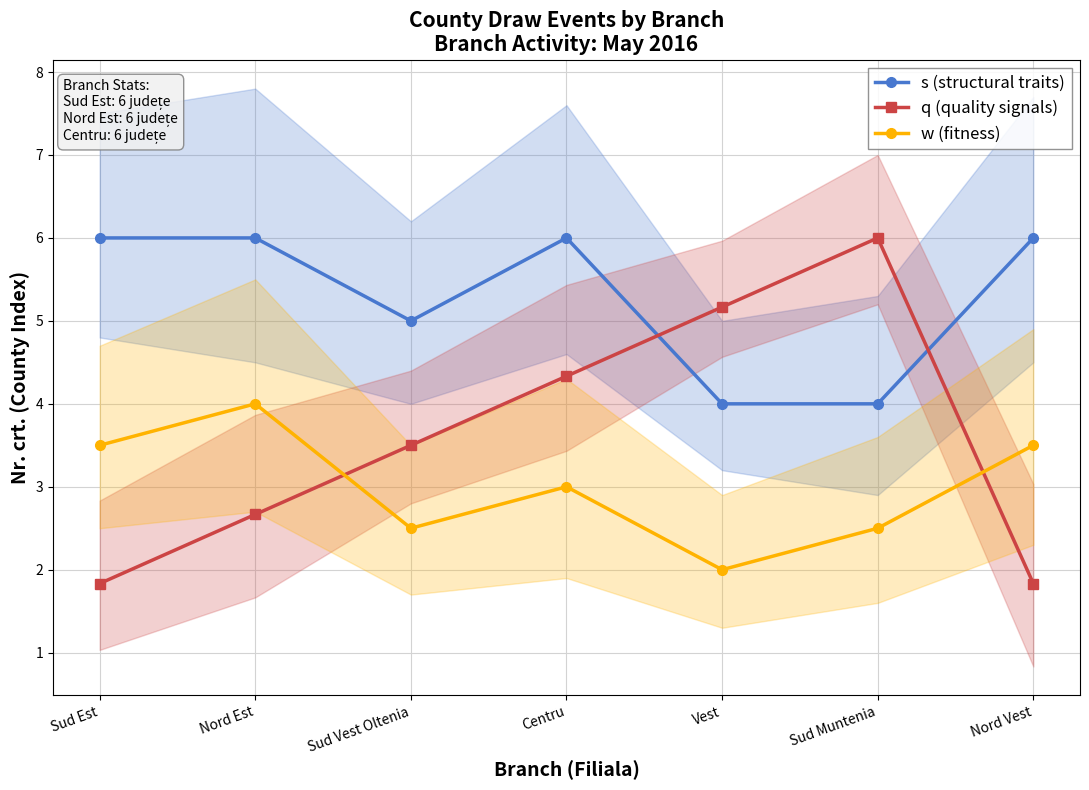

Where is the first local maximum for q (quality signals)?

Sud Muntenia